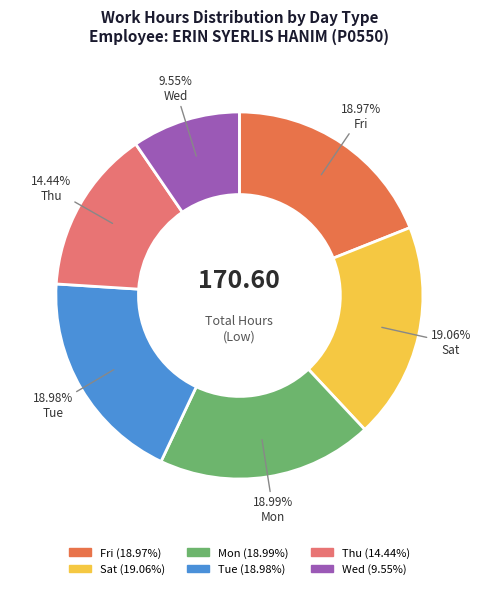

Does any single category account for the majority?

No